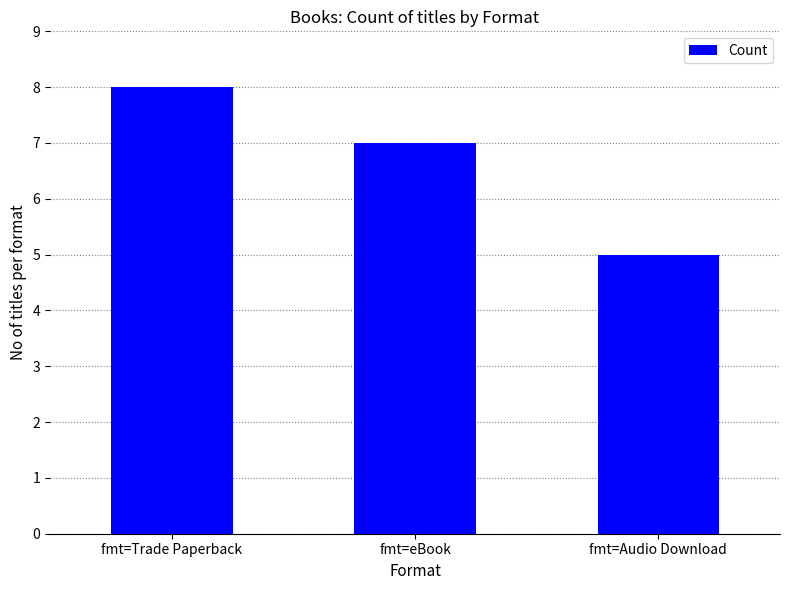

At which label does the data first exceed 7?

fmt=Trade Paperback